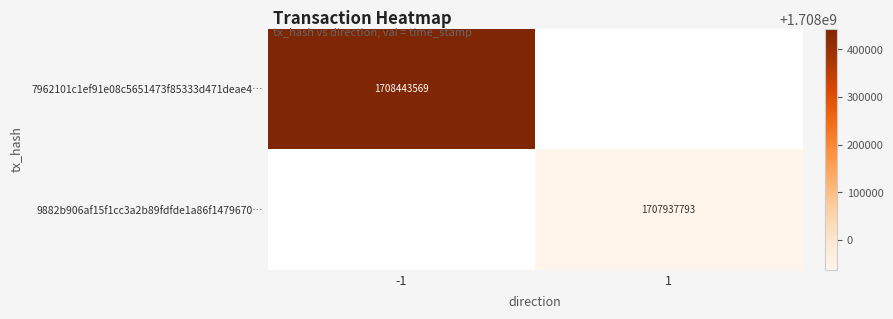

Is it true that 7962101c1ef91e08c5651473f85333d471deae4… equals 1708443569 at -1?

True